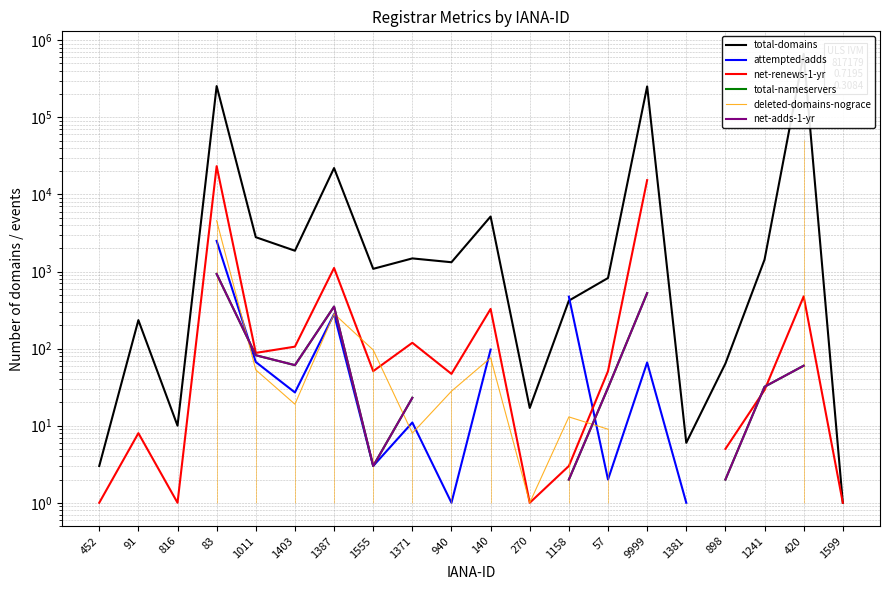

In attempted-adds, how many points are lower than both neighbors (excluding endpoints)?

4